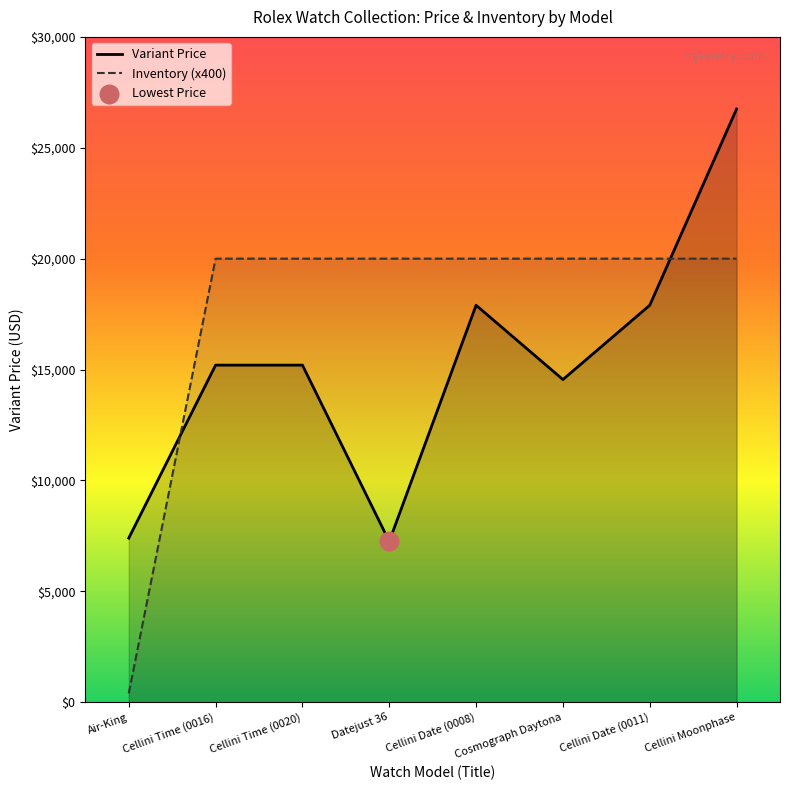

Is the value of Variant Price at Cellini Date (0011) greater than the value of Inventory (x400) at Air-King?

Yes